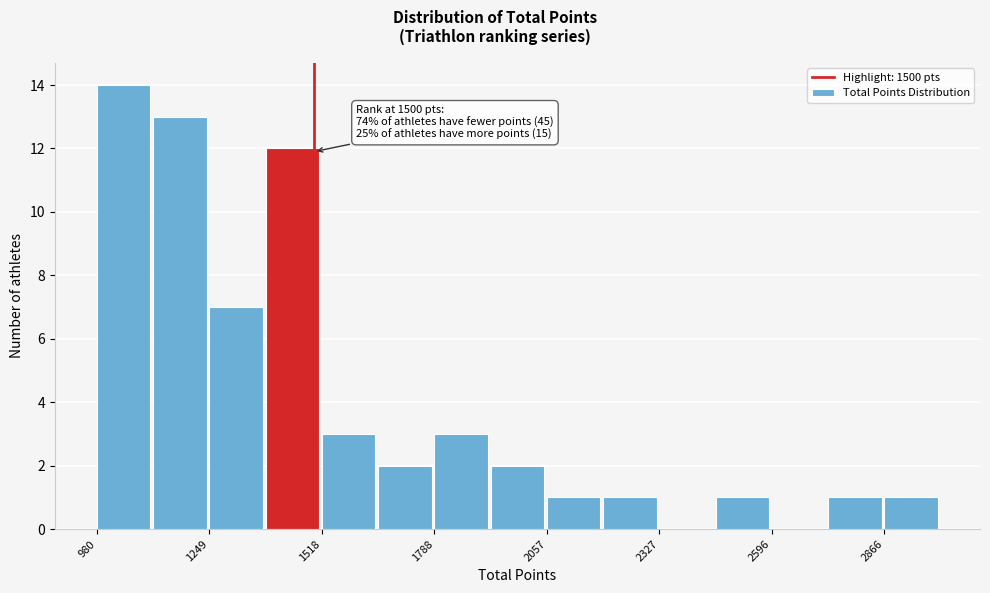

Read against the x-axis, roughly where is the centre of the tallest bar?

1050